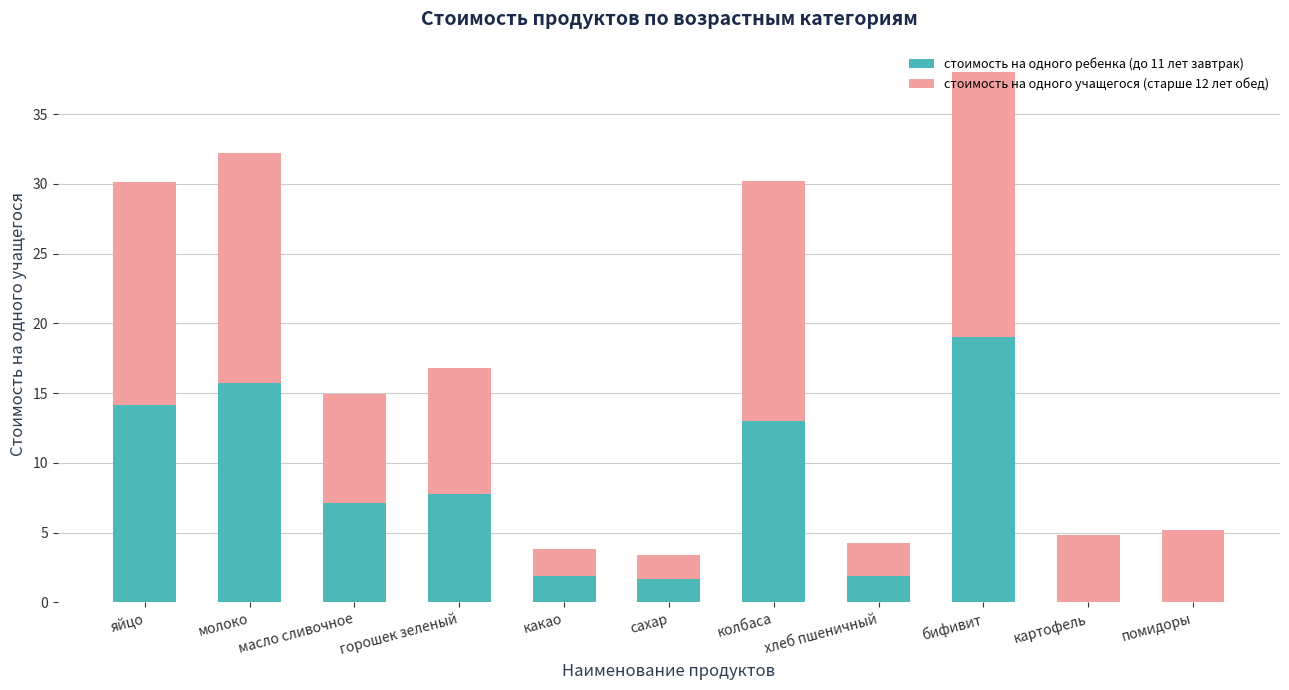

What is the sum of all стоимость на одного ребенка (до 11 лет завтрак) values?

82.4